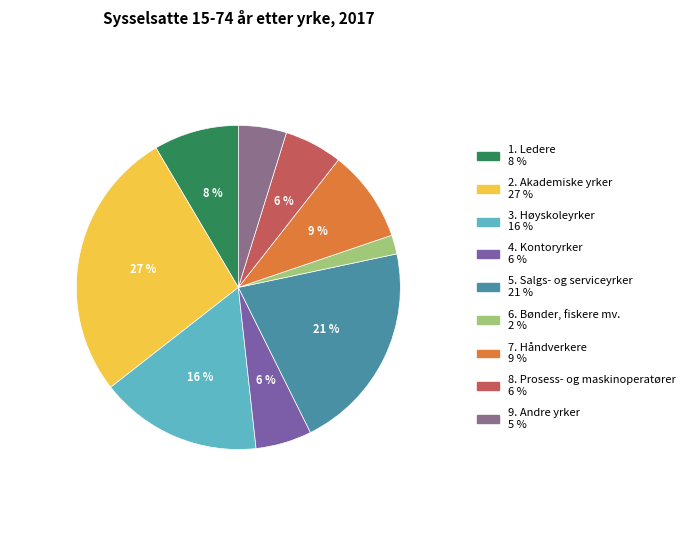

What percentage do 1. Ledere and 8. Prosess- og maskinoperatører together represent?

14.3%